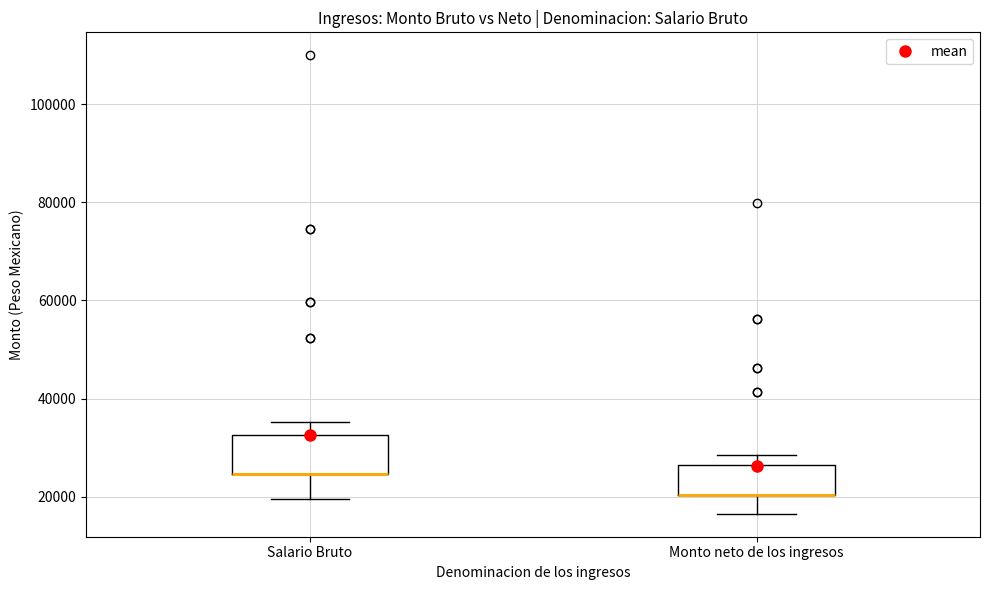

Where does the lower whisker of the box for Salario Bruto end on the y-axis? The values are not printed on the chart, so give them approximately, as read against the axis.

20000